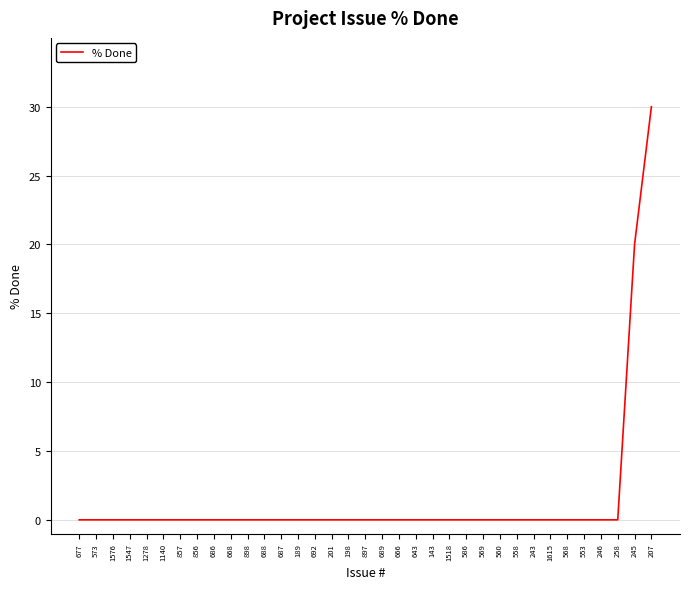

True or false: the data shows 0 at 897.

True